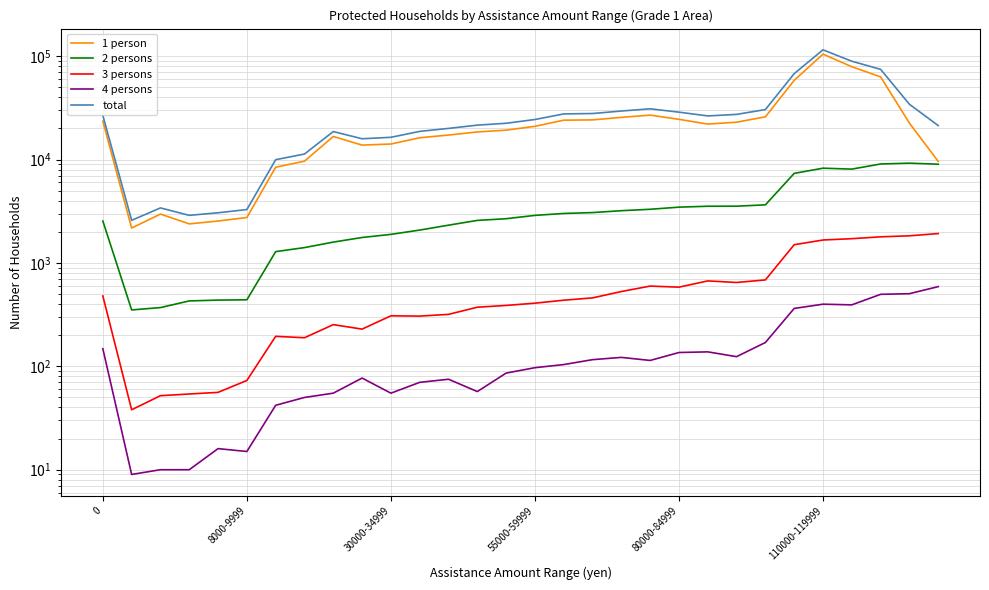

What is the value of the 2 persons point at the 16th from the left?

2883